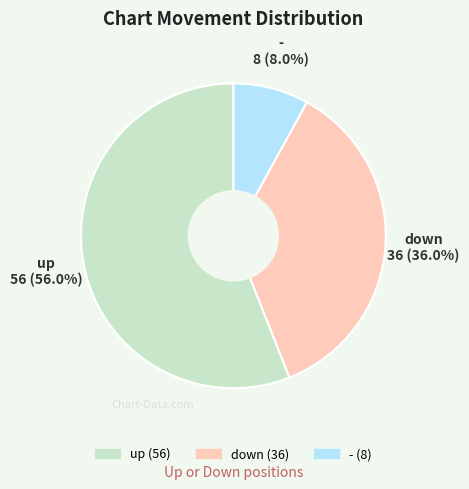

True or false: - accounts for 20% of the total.

False